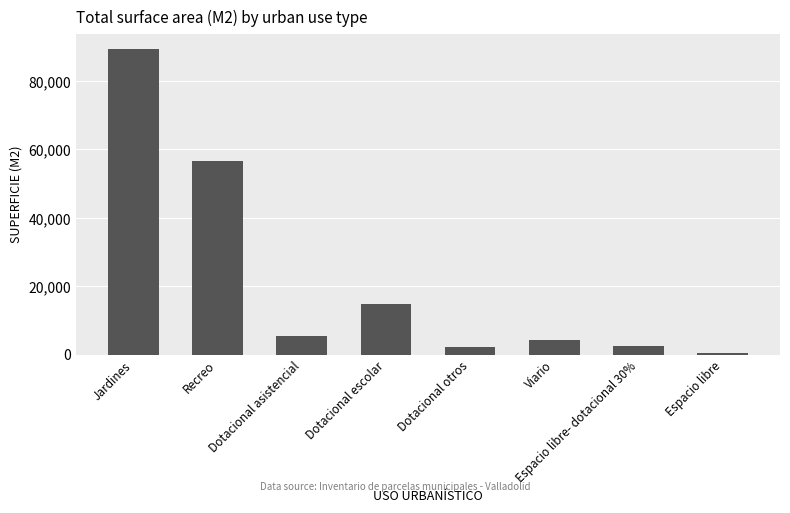

What is the change in value from Jardines to Espacio libre- dotacional 30%?

-86934.6